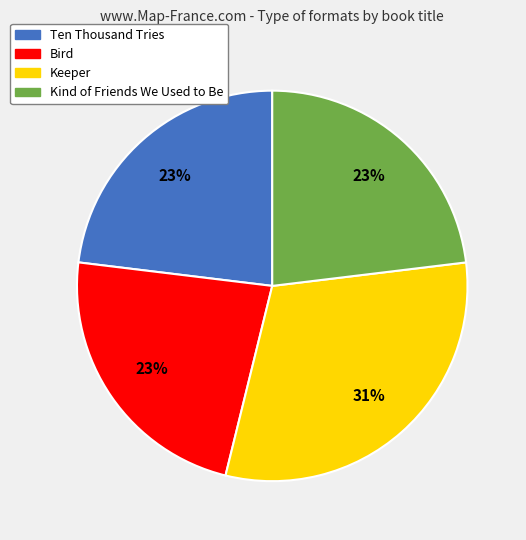

Is the sum of Ten Thousand Tries and Keeper greater than half?

Yes